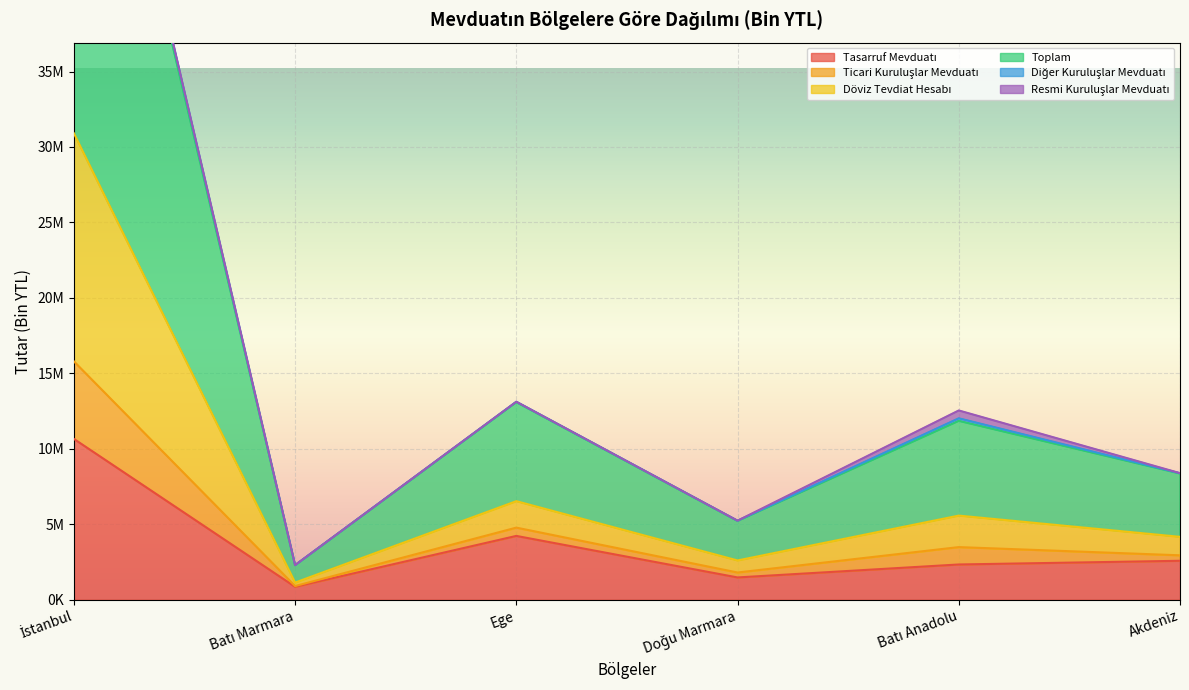

True or false: Tasarruf Mevduatı has a value of 2598296 at İstanbul.

False